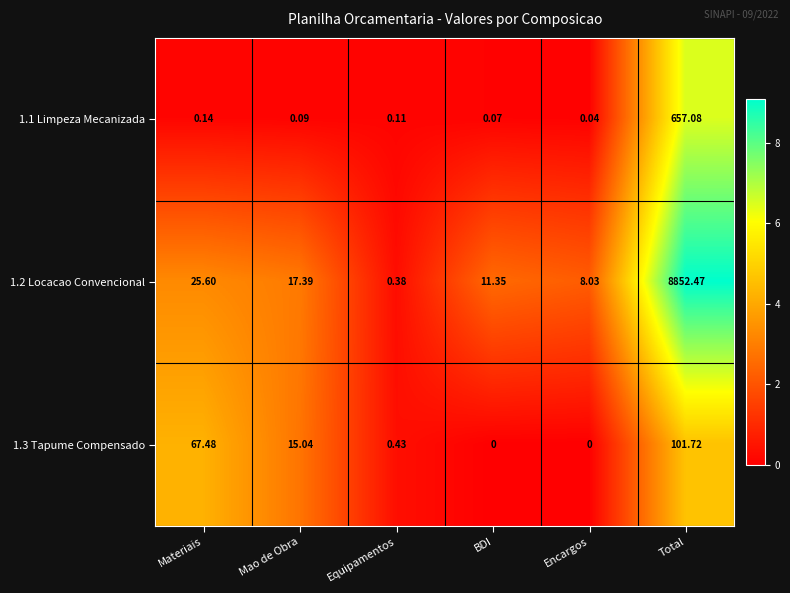

Which category has the lowest value in the 1.1 Limpeza Mecanizada series?

Encargos